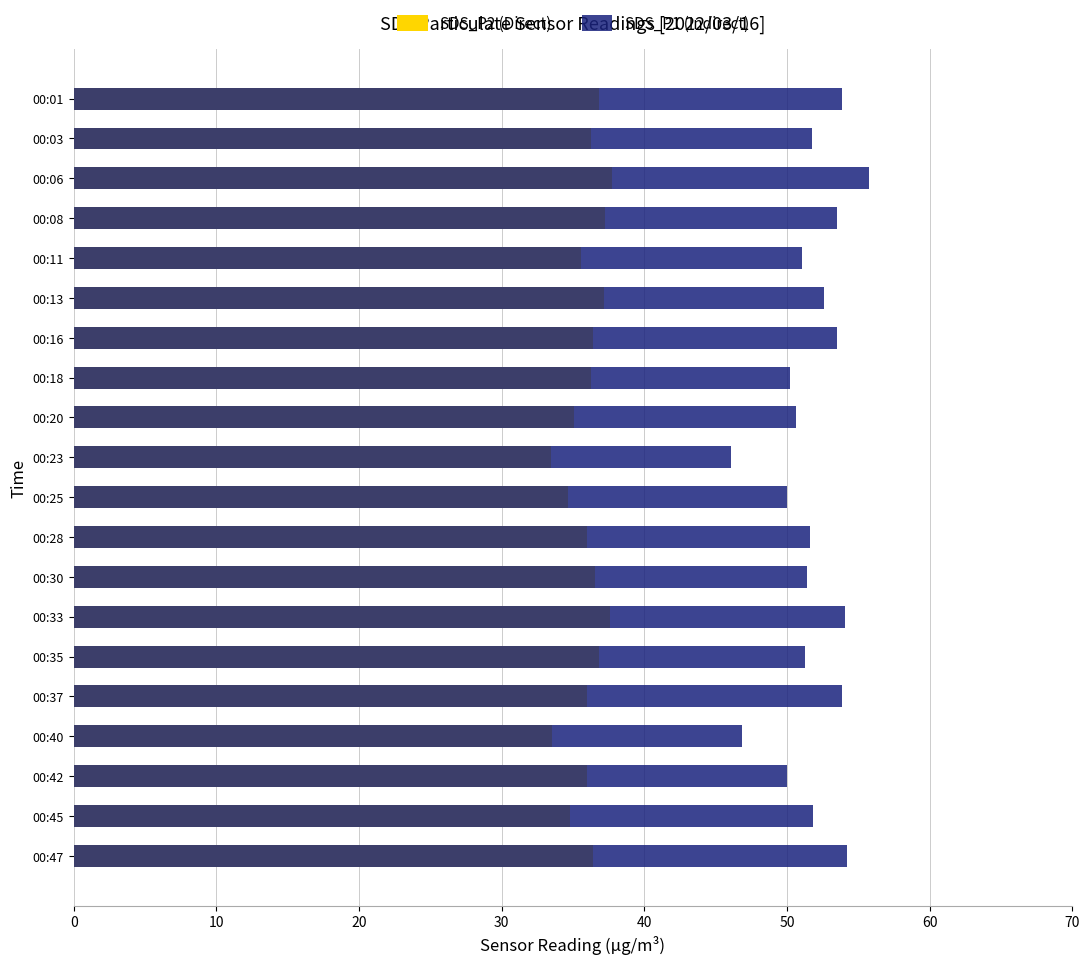

Reading left to right, extract all data points from this chart.

SDS_P2 (Direct): 36.8	36.2	37.7	37.3	35.6	37.2	36.4	36.3	35.1	33.5	34.7	36.0	36.5	37.6	36.8	36.0	33.5	36.0	34.8	36.4
SDS_P1 (Indirect): 53.9	51.8	55.8	53.5	51.0	52.6	53.5	50.2	50.6	46.1	50.0	51.6	51.4	54.1	51.3	53.9	46.9	50.0	51.8	54.2